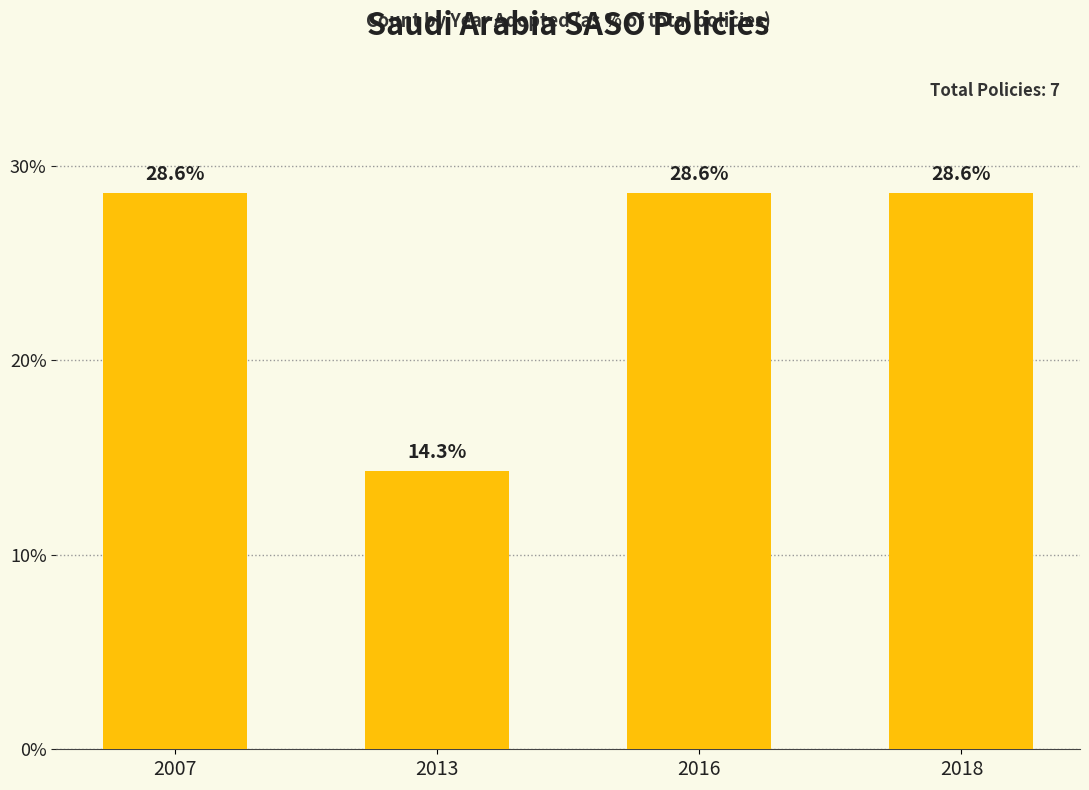

What is the smallest value displayed?

14.3